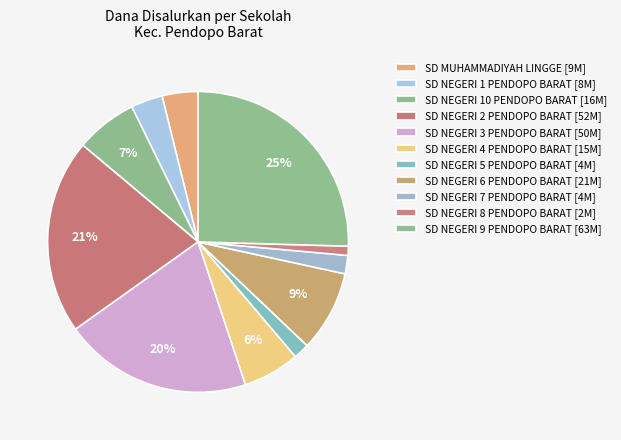

To the nearest percent, what percentage of the pie is SD NEGERI 5 PENDOPO BARAT?

2%